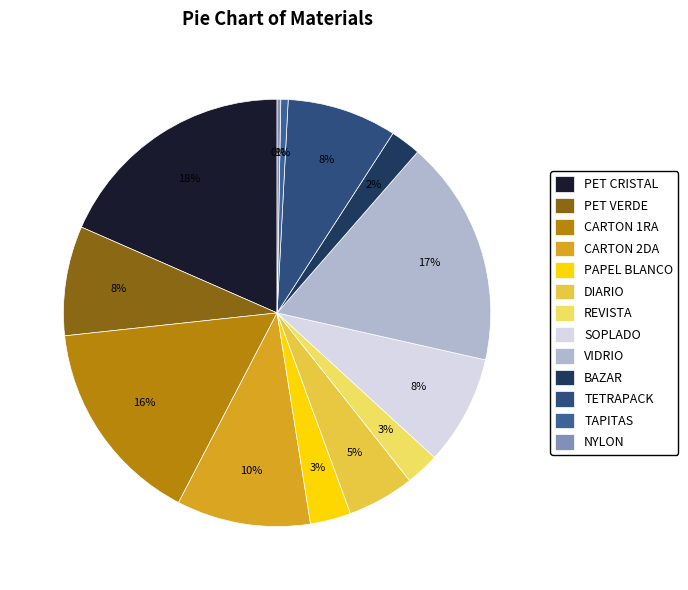

Is it true that TAPITAS is 1% of the pie?

True